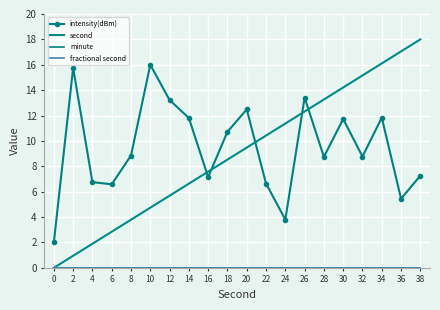

Is the value of minute at 2 greater than the value of intensity(dBm) at 34?

No